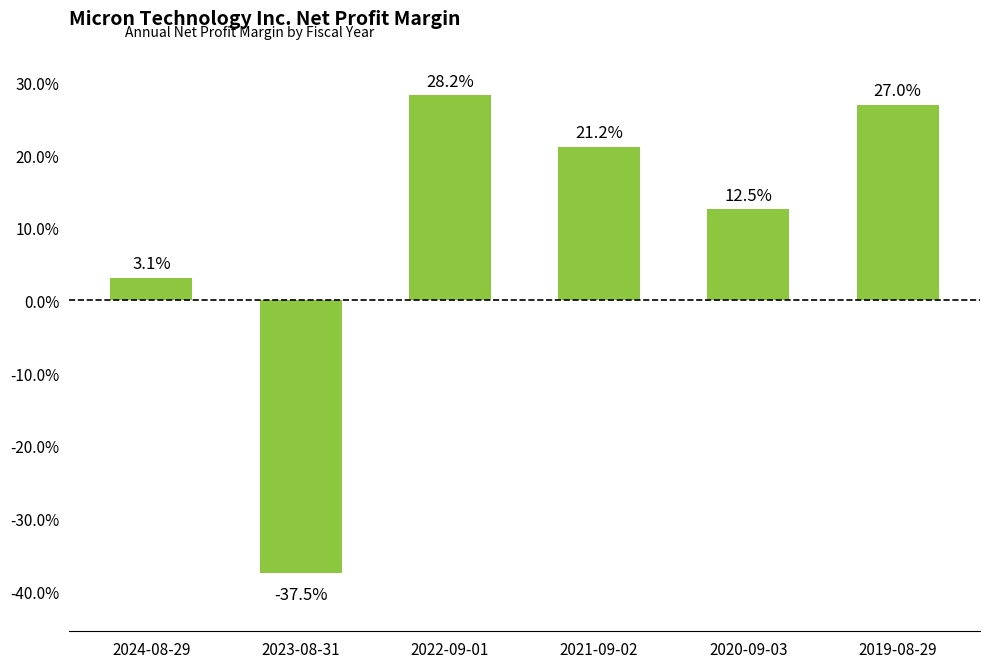

True or false: the data shows 0.4 at 2019-08-29.

False